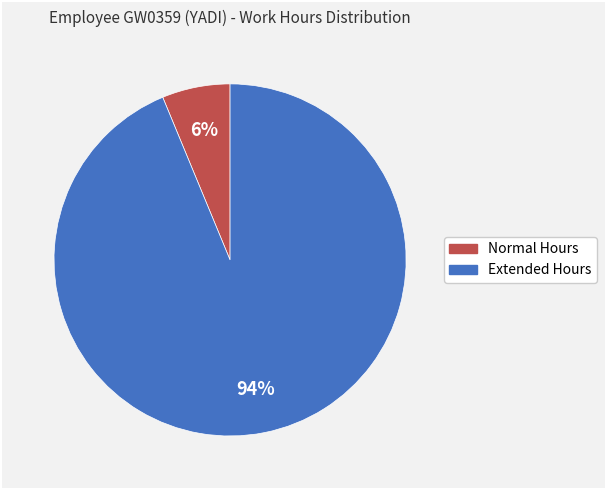

To the nearest percent, what is the average slice percentage?

50%